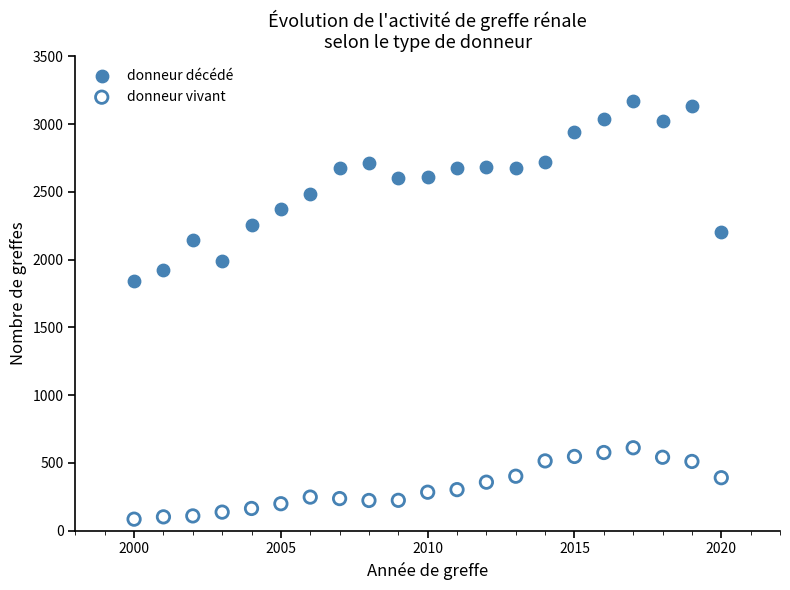

Which series has the largest Y range (max minus min)?

donneur décédé